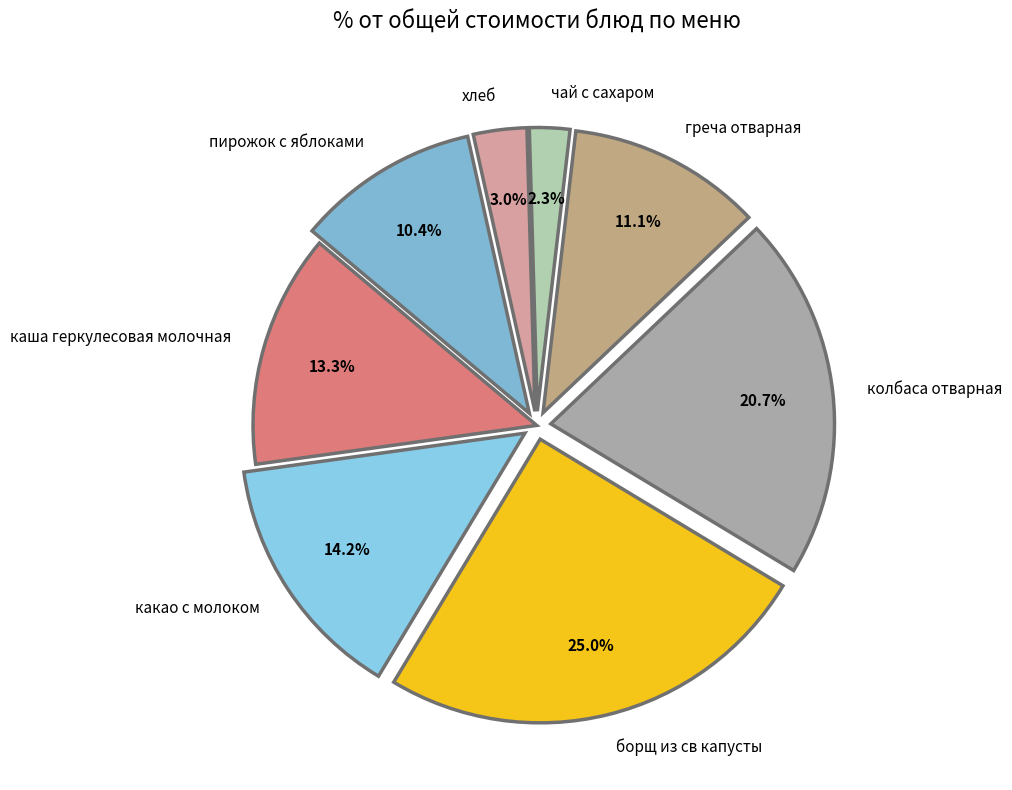

What percentage is the хлеб slice, to the nearest percent?

3%